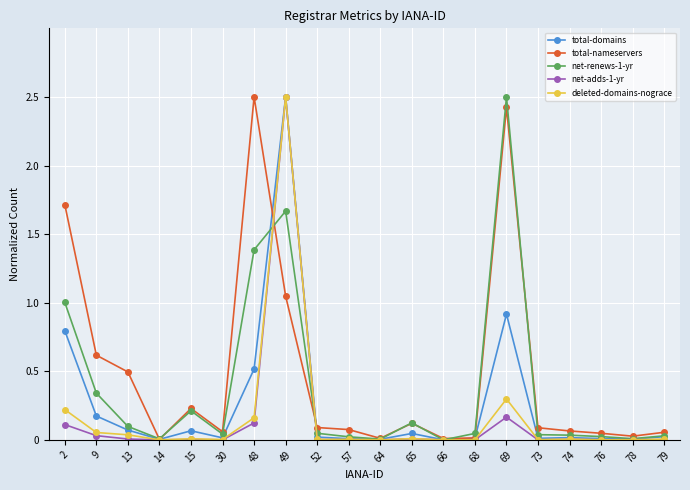

True or false: total-nameservers has more than 0 points higher than both neighbors.

True